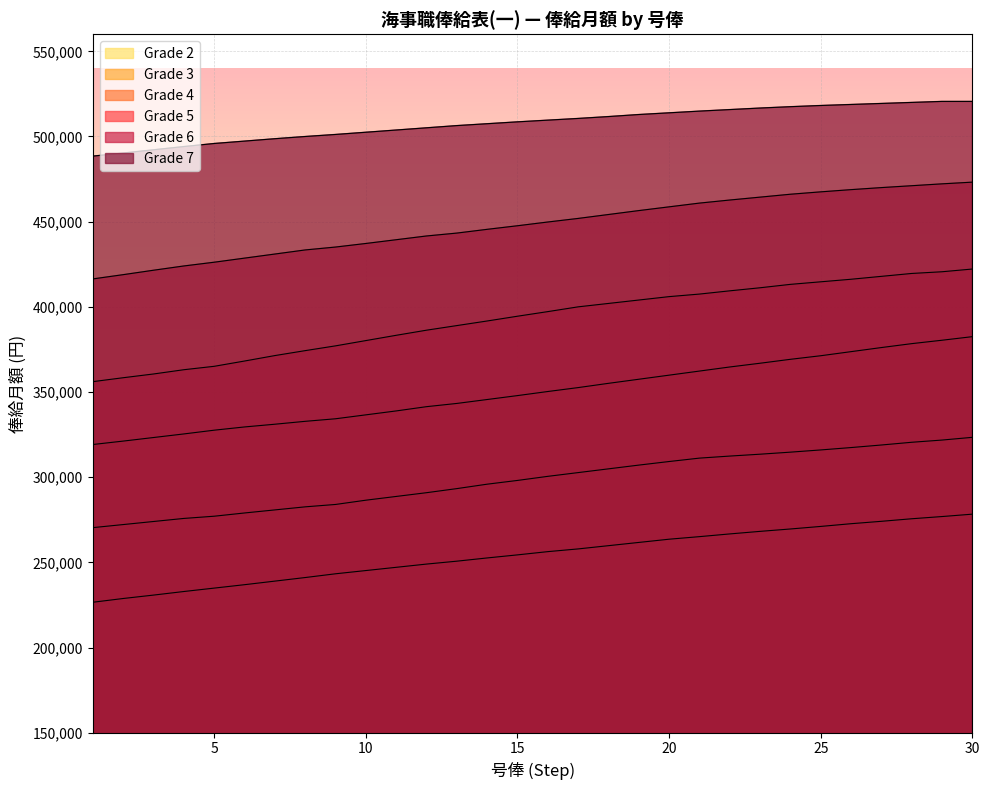

What is the value of the Grade 7 point at the 28th from the left?

520000